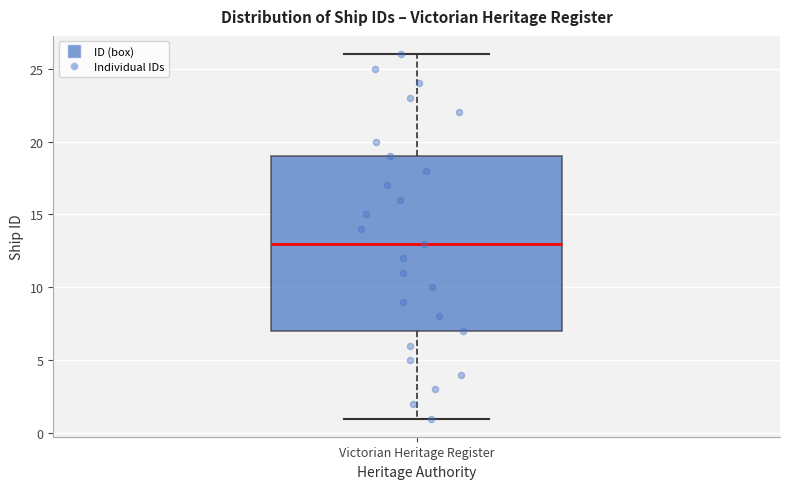

Transcribe this box plot: give where the median line is, the range the box spans, and where the two whiskers end, as read against the y-axis. The values are not printed on the chart, so give them approximately, as read against the axis.

median 13, box 7 to 19, whiskers 1 to 26